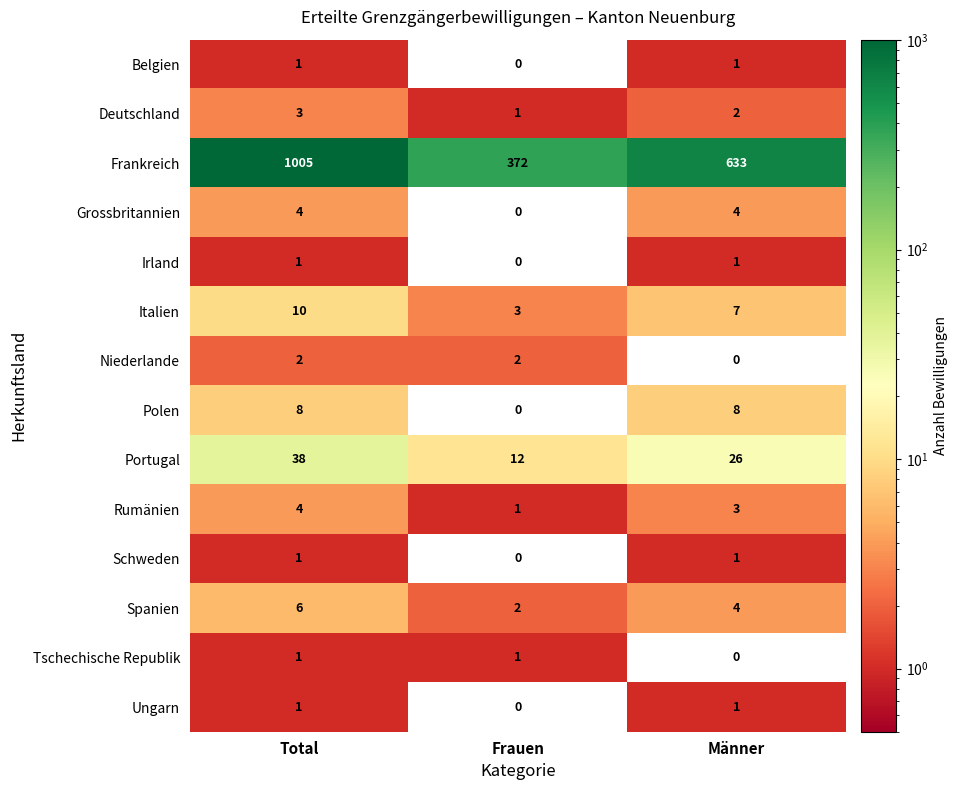

Where does the Rumänien series first go above 3?

Total